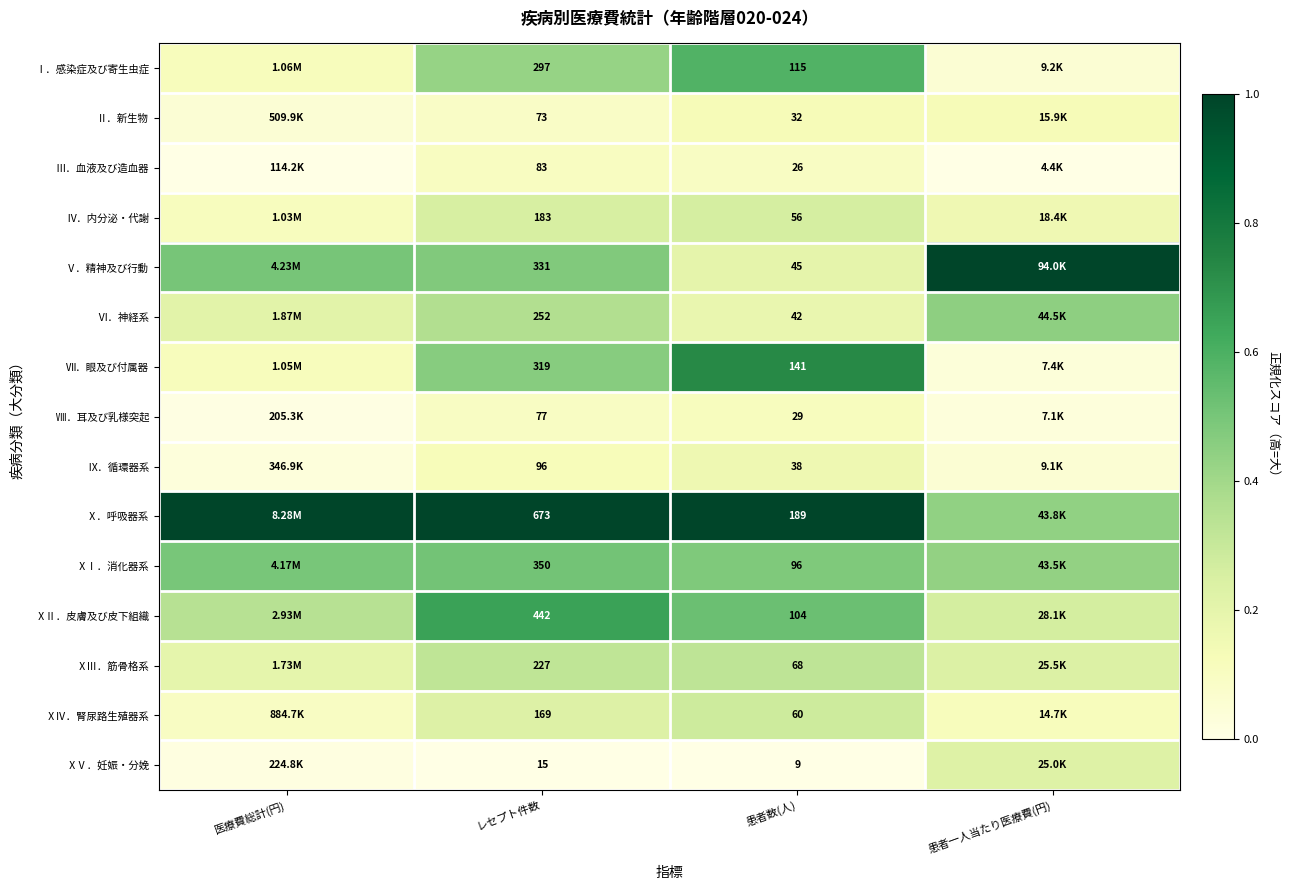

At レセプト件数, list the series in order from largest to smallest.

Ⅹ．呼吸器系, ⅩⅡ．皮膚及び皮下組織, ⅩⅠ．消化器系, Ⅴ．精神及び行動, Ⅶ．眼及び付属器, Ⅰ．感染症及び寄生虫症, Ⅵ．神経系, ⅩⅢ．筋骨格系, Ⅳ．内分泌・代謝, ⅩⅣ．腎尿路生殖器系, Ⅸ．循環器系, Ⅲ．血液及び造血器, Ⅷ．耳及び乳様突起, Ⅱ．新生物, ⅩⅤ．妊娠・分娩